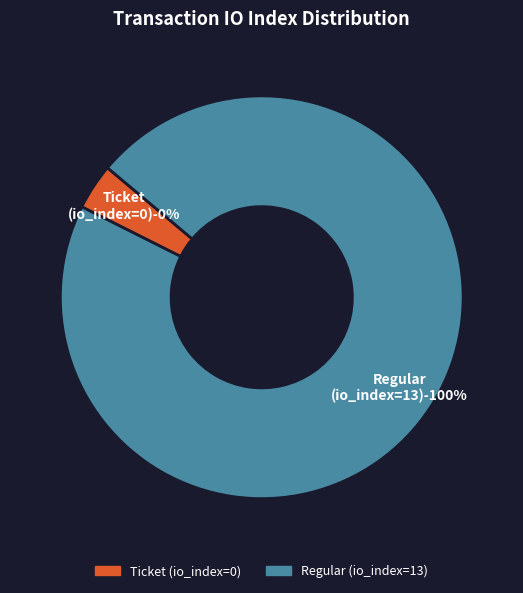

What is the total percentage of Ticket (io_index=0) and Regular (io_index=13)?

100.0%